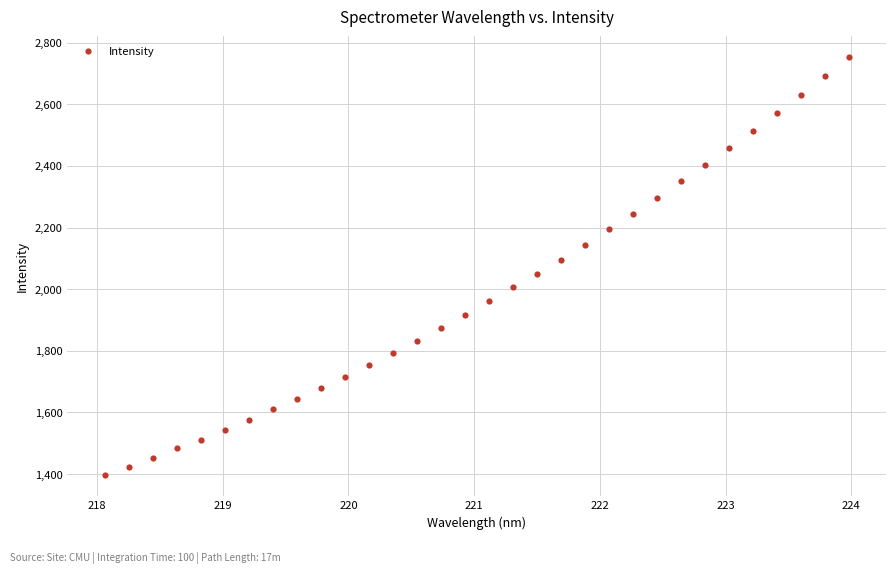

What is the range of X values (max minus min)?

5.9